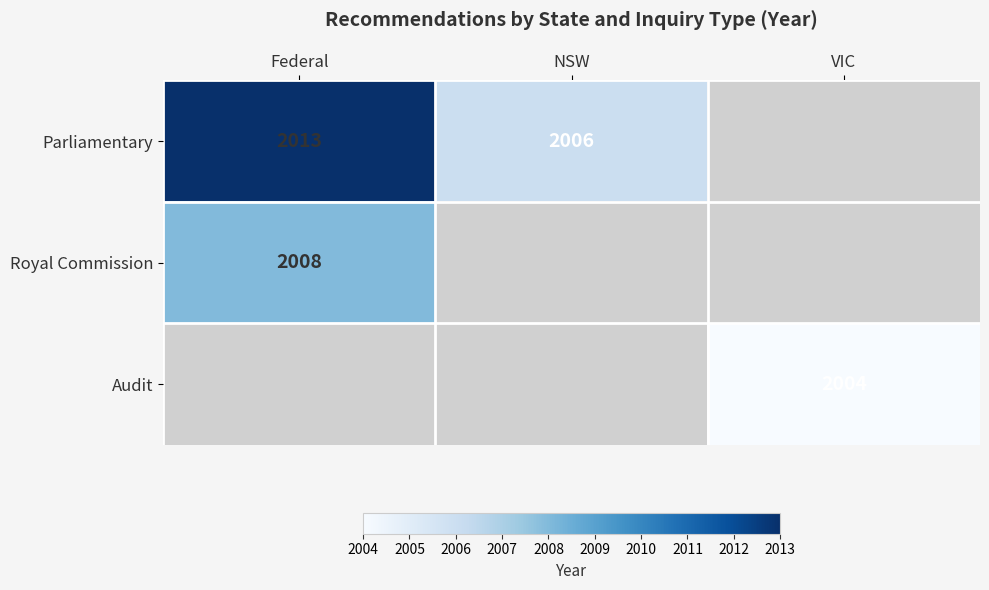

What is the difference between the Parliamentary values at Federal and NSW?

7